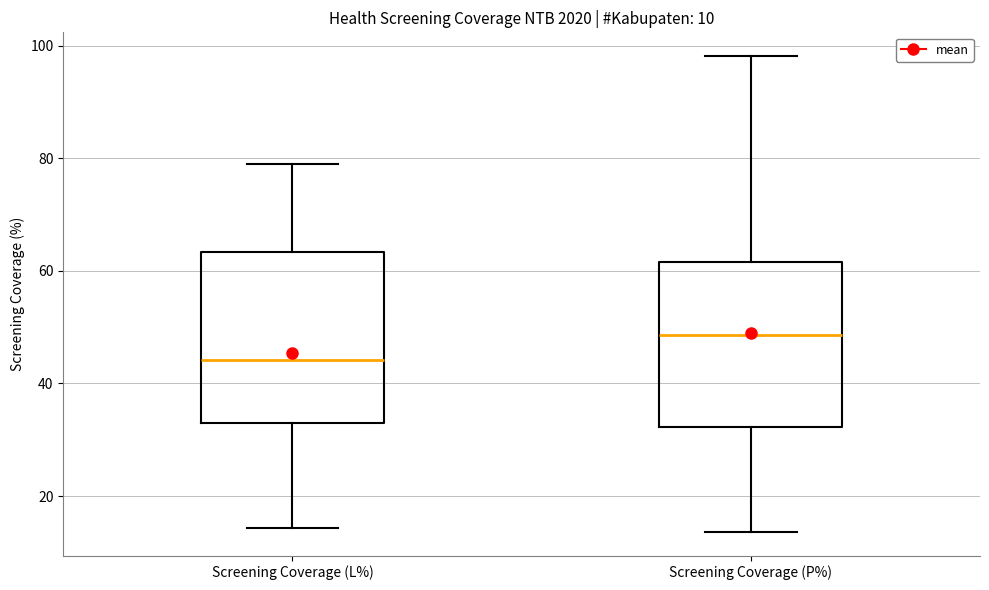

Which box has the highest median line?

Screening Coverage (P%)